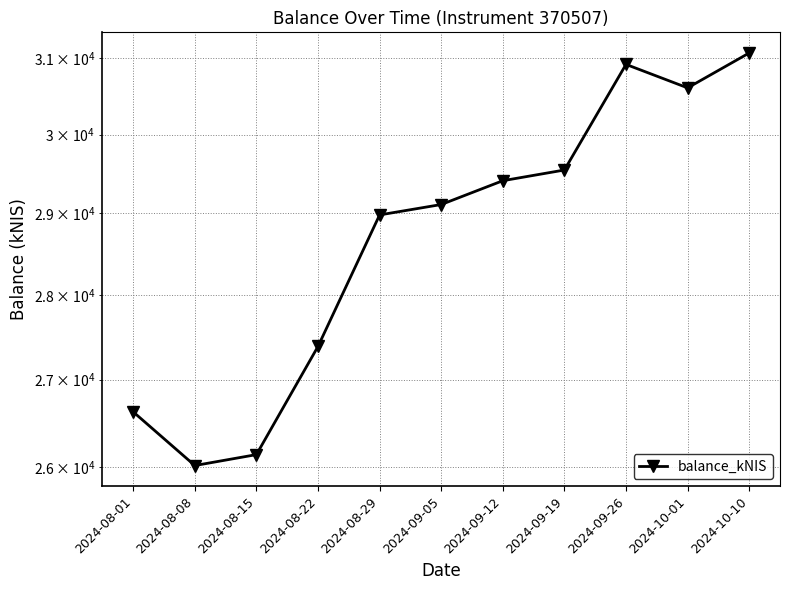

Rank the categories by value from lowest to highest.

2024-08-08, 2024-08-15, 2024-08-01, 2024-08-22, 2024-08-29, 2024-09-05, 2024-09-12, 2024-09-19, 2024-10-01, 2024-09-26, 2024-10-10